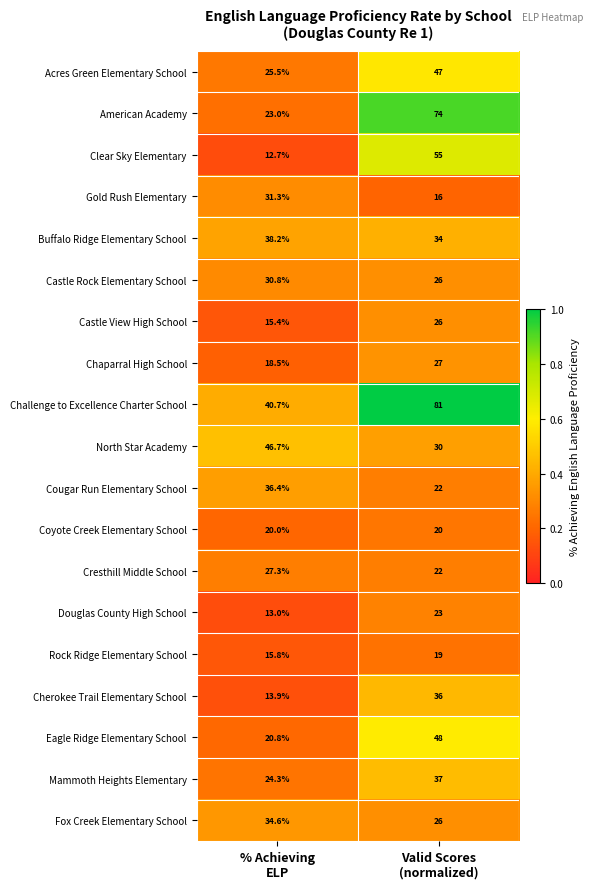

What is the maximum value shown in the chart?

81.0